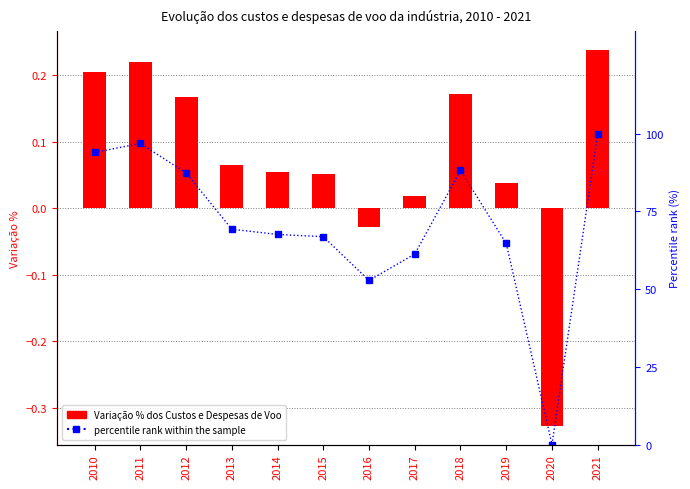

At which label is percentile rank within the sample closest to 50?

2016